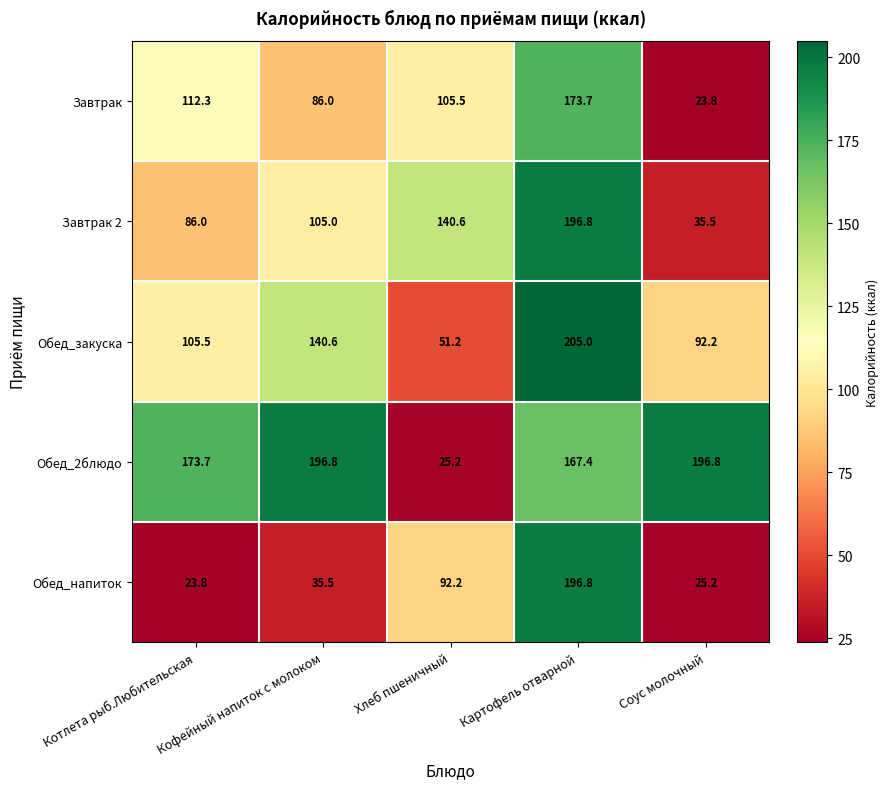

Count the number of data series in this chart.

5